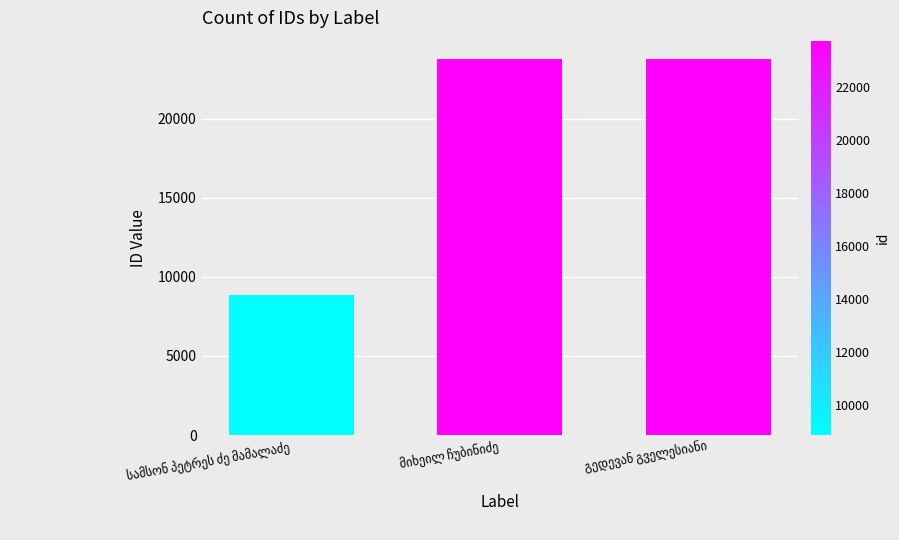

What is the sum of all values?

56315